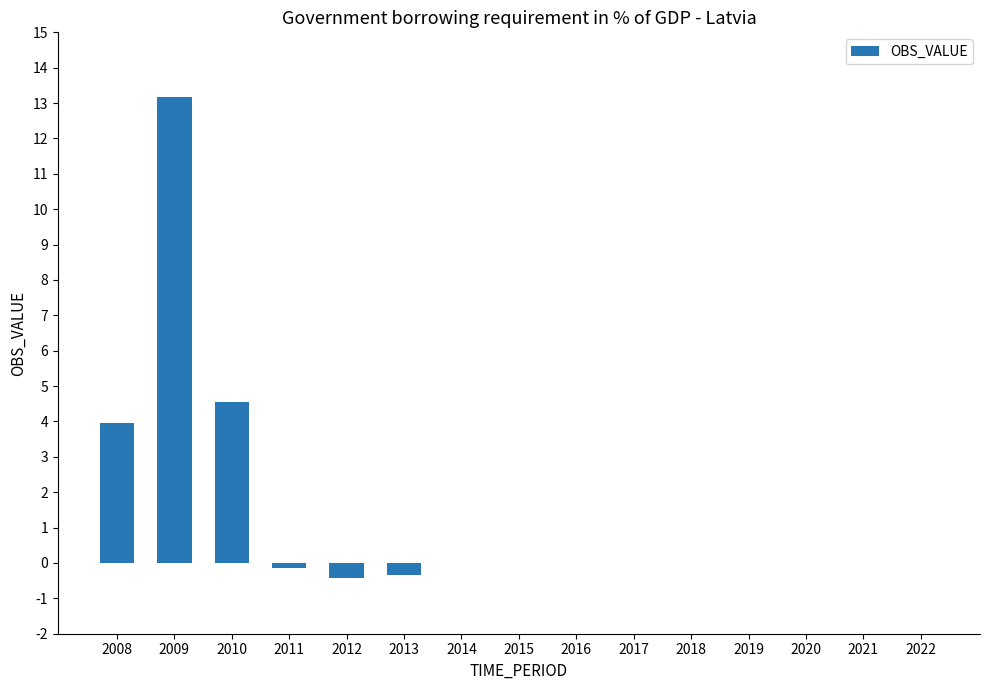

At which category does the chart reach its peak across all series?

2009